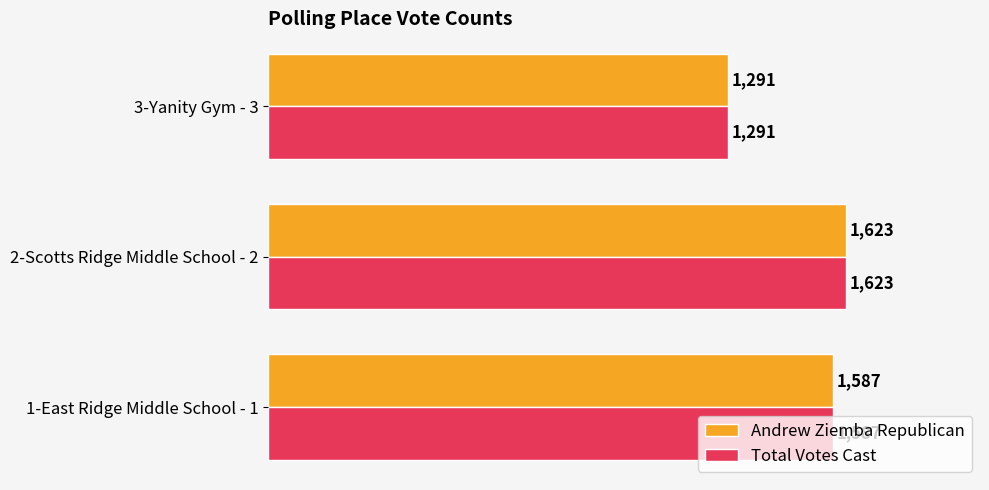

What is the difference between the maximum and minimum values in the Total Votes Cast series?

332